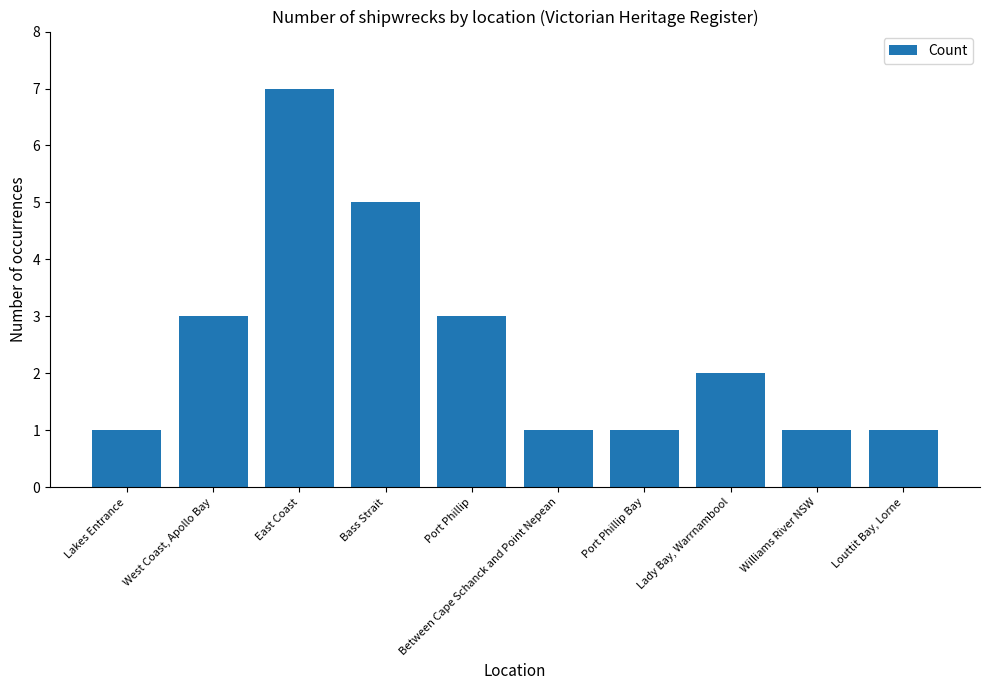

True or false: the data shows 1 at Williams River NSW.

True